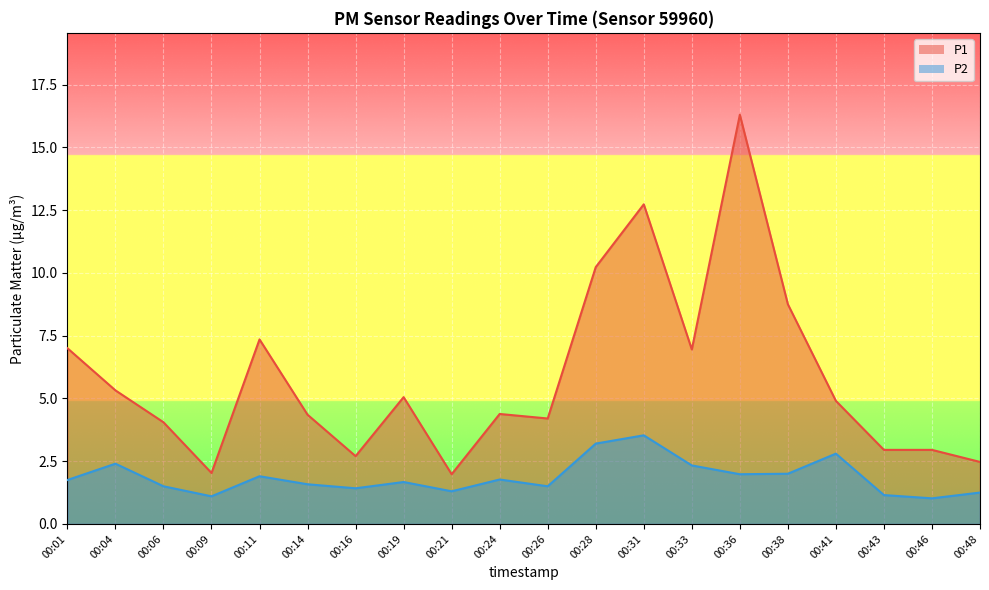

Is the value of P1 at 00:14 greater than the value of P2 at 00:16?

Yes